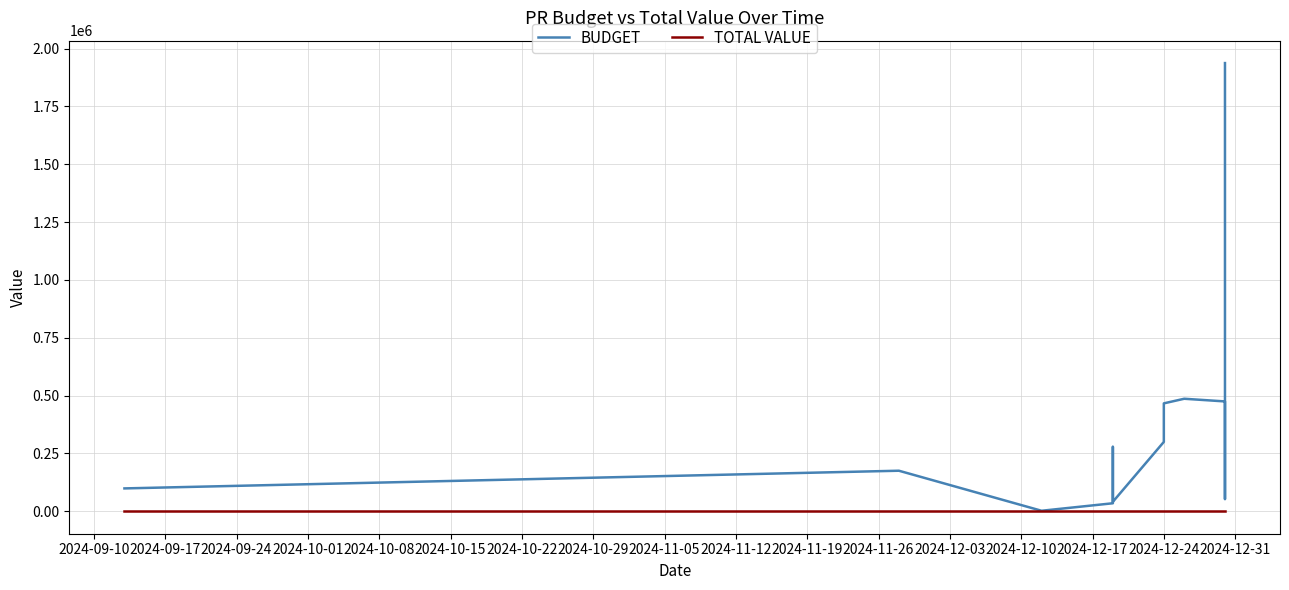

Which series changed the most between 2024-10-15 and 2024-10-29?

BUDGET